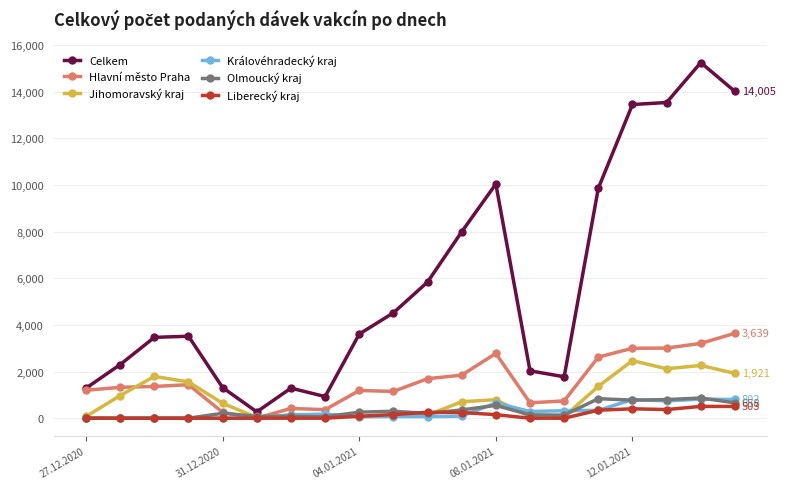

What is the greatest value displayed?

15243